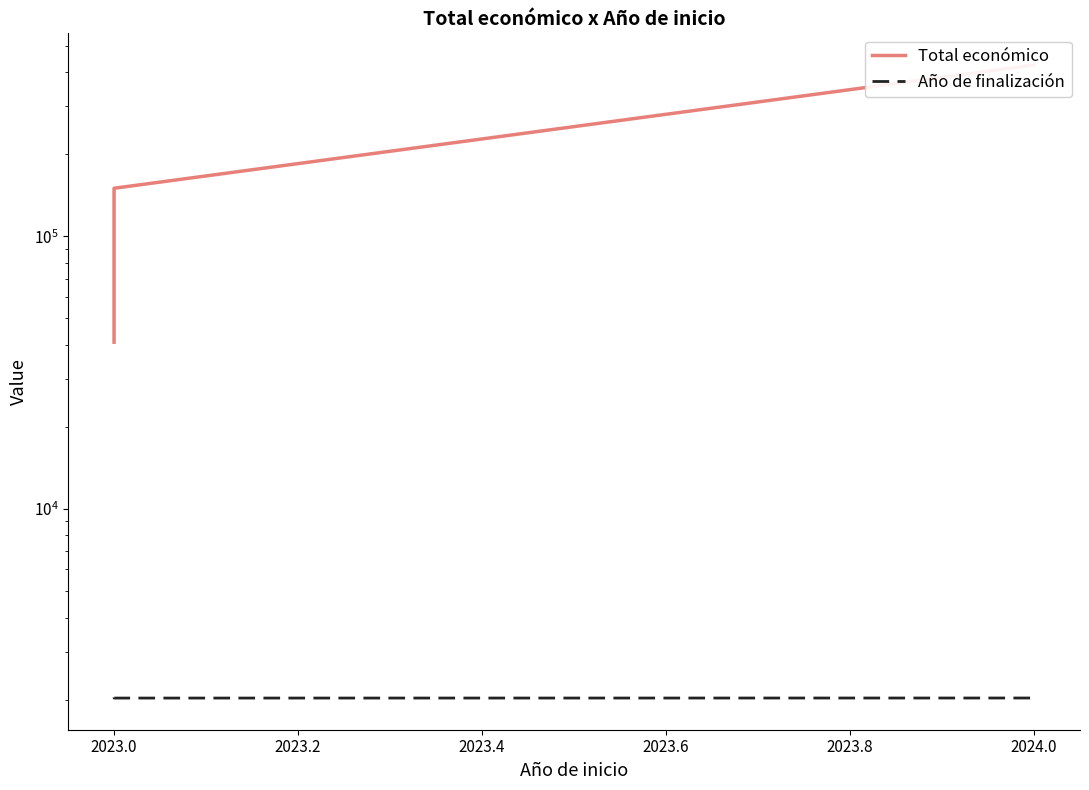

What is the difference between the maximum and minimum values in the Total económico series?

383844